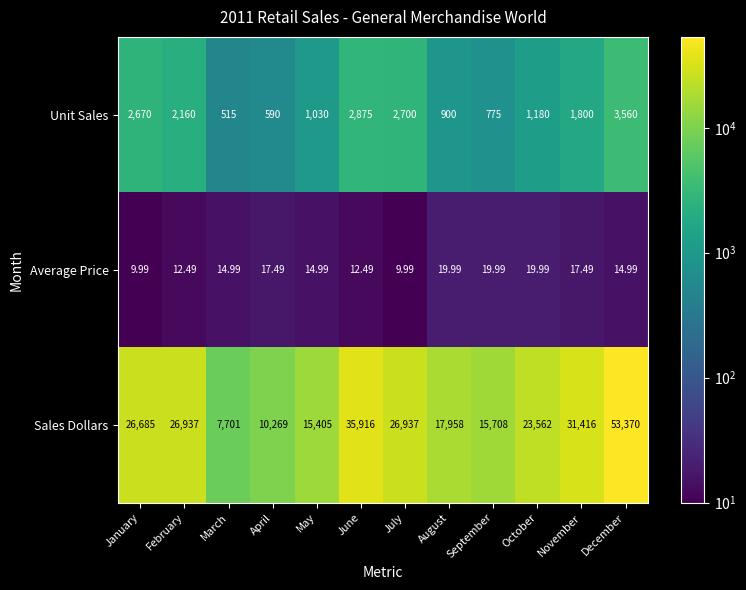

Which series changed the most between March and April?

Sales Dollars